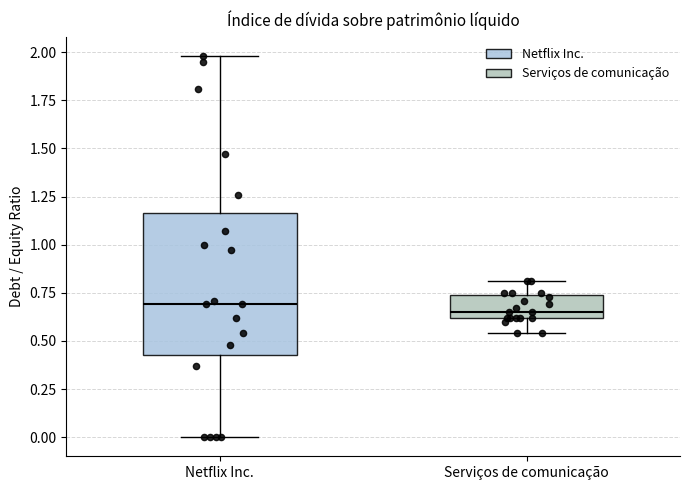

Which box is the tallest, from its lower edge to its upper edge?

Netflix Inc.